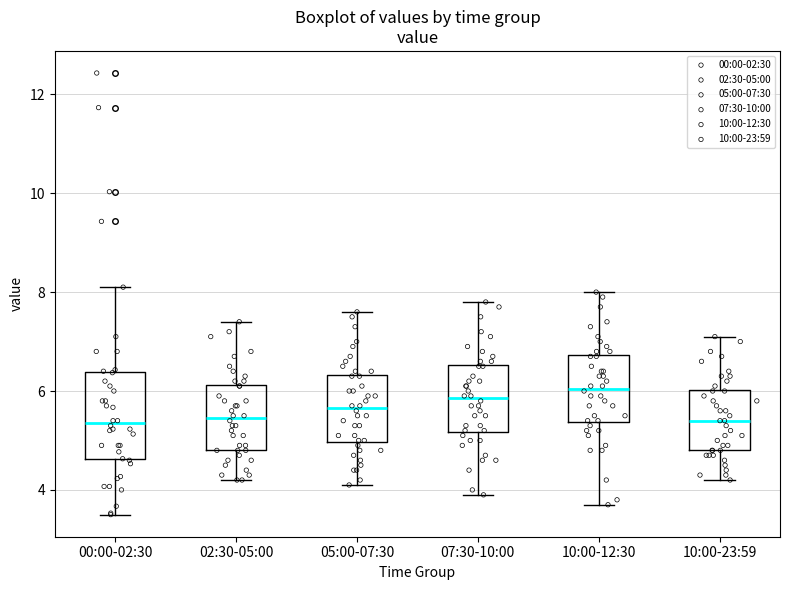

Reading left to right, read every box against the y-axis: the position of its median line, the range the box covers, and the ends of its whiskers. The values are not printed on the chart, so give them approximately, as read against the axis.

00:00-02:30: median 5.4, box 4.6 to 6.4, whiskers 3.6 to 8.2
02:30-05:00: median 5.4, box 4.8 to 6.2, whiskers 4.2 to 7.4
05:00-07:30: median 5.6, box 5.0 to 6.4, whiskers 4.2 to 7.6
07:30-10:00: median 5.8, box 5.2 to 6.6, whiskers 4.0 to 7.8
10:00-12:30: median 6.0, box 5.4 to 6.8, whiskers 3.8 to 8.0
10:00-23:59: median 5.4, box 4.8 to 6.0, whiskers 4.2 to 7.2